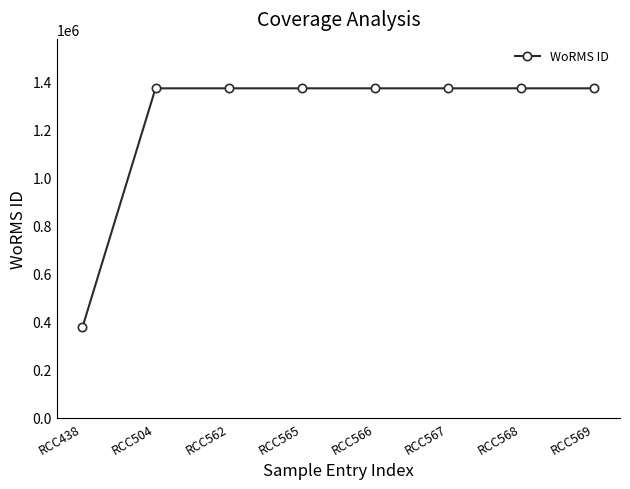

The chart shows a value of 340127 at RCC565. True or false?

False